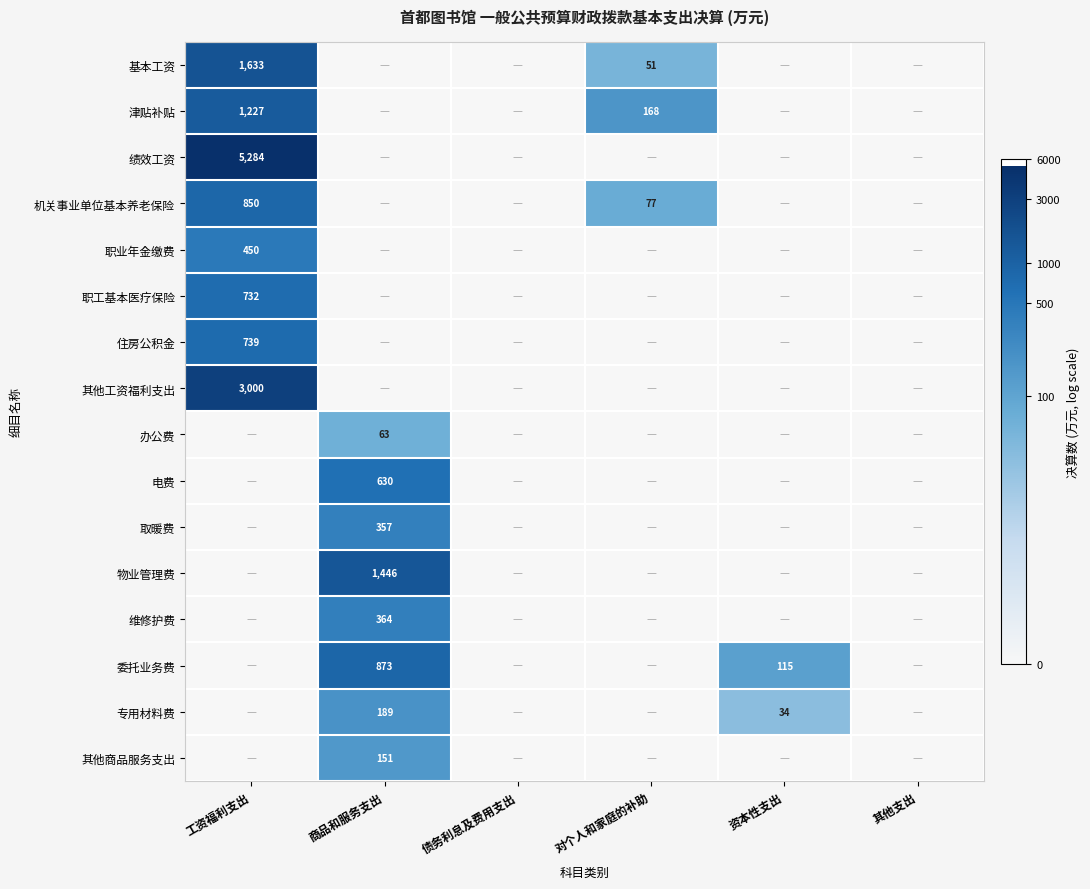

Is it true that 其他商品服务支出 equals 151 at 商品和服务支出?

True